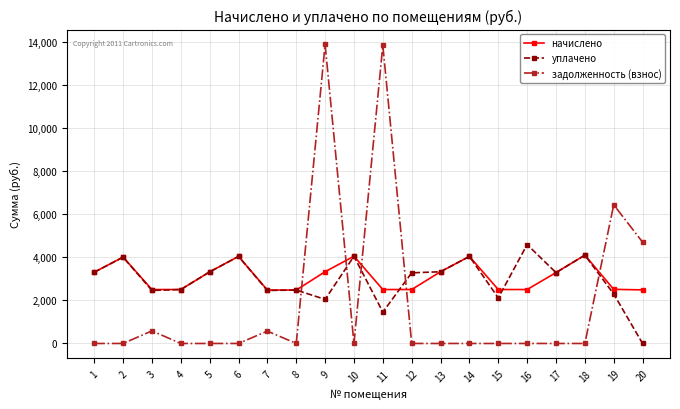

What is the difference between the highest and lowest values at 12?

3285.4